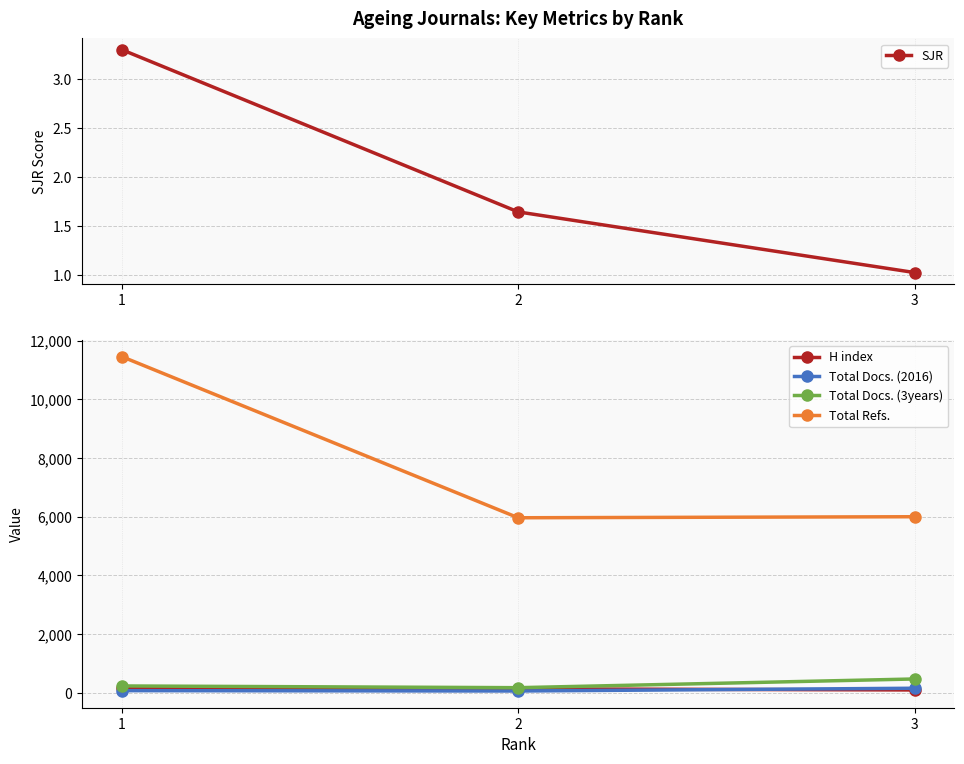

At which label does Total Docs. (3years) first exceed 234?

3